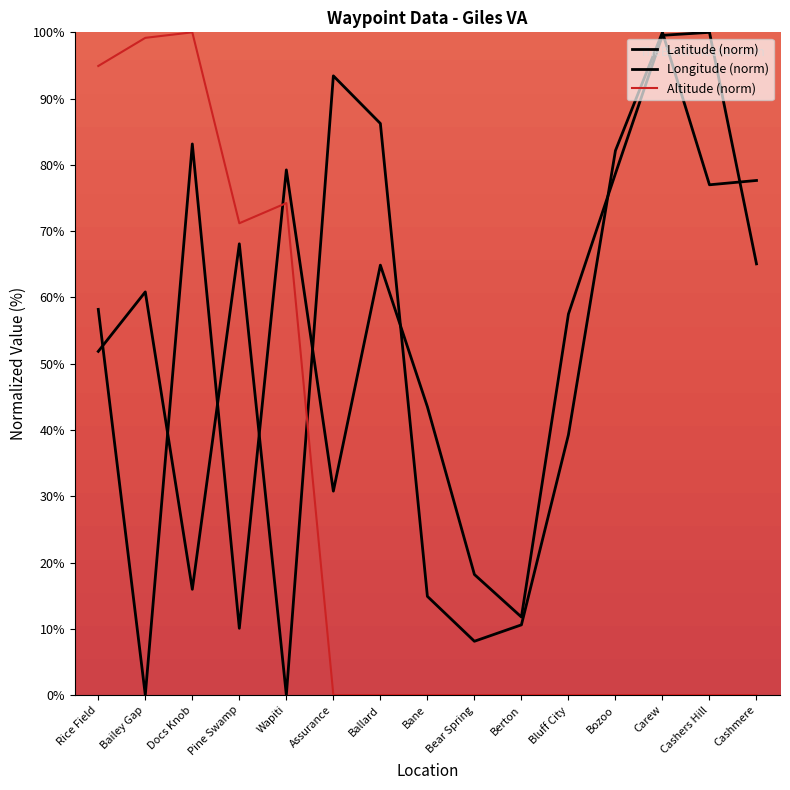

The Longitude (norm) series shows 22.4 at Bluff City. True or false?

False